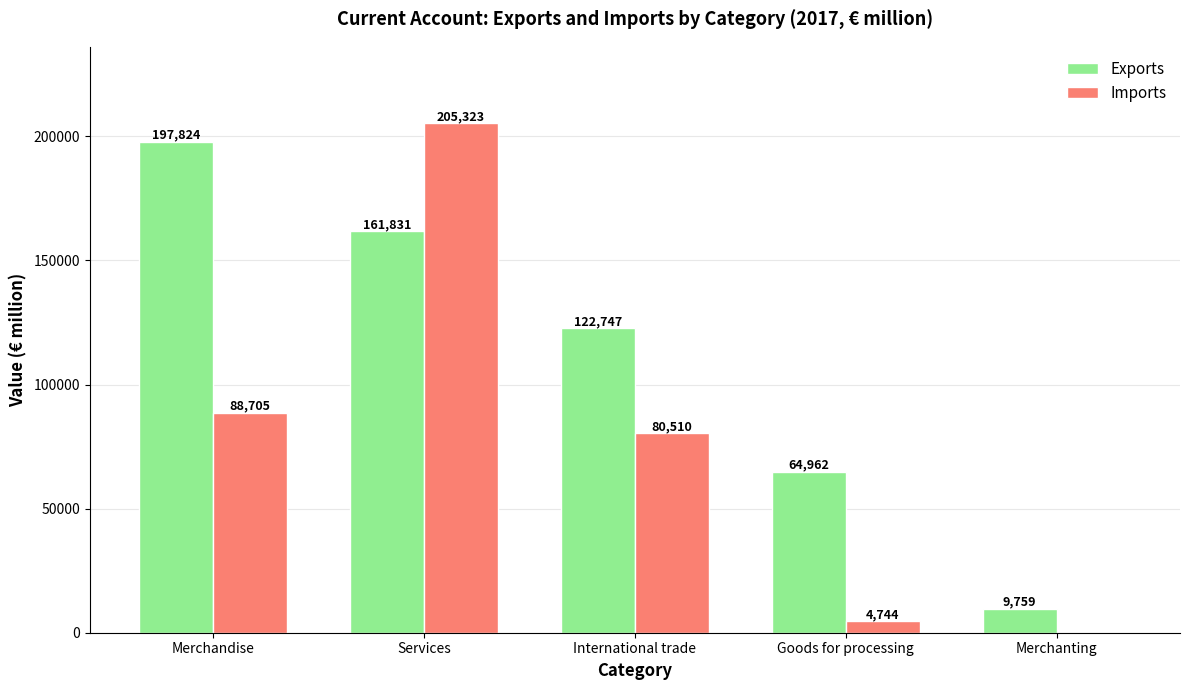

What are all the series names shown in the legend?

Exports, Imports